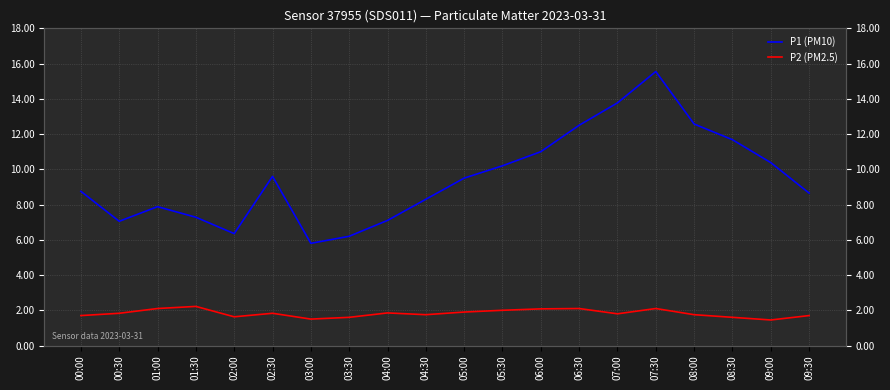

Read the P1 (PM10) value at 02:30.

9.6